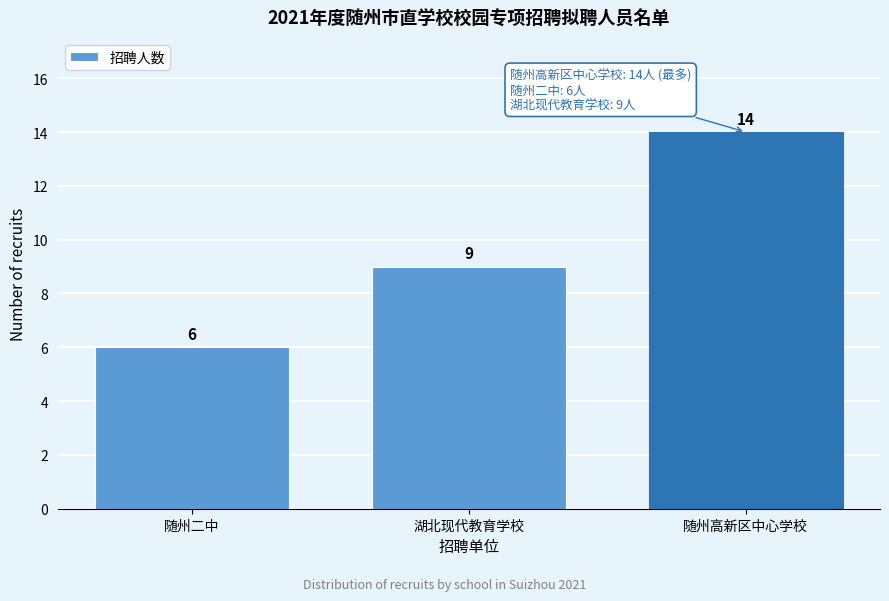

Reading left to right, extract all data points from this chart.

随州二中=6	湖北现代教育学校=9	随州高新区中心学校=14